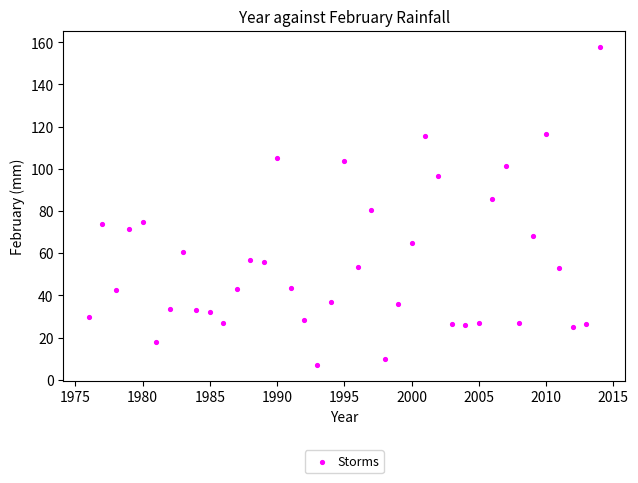

What is the range of X values (max minus min)?

38.0